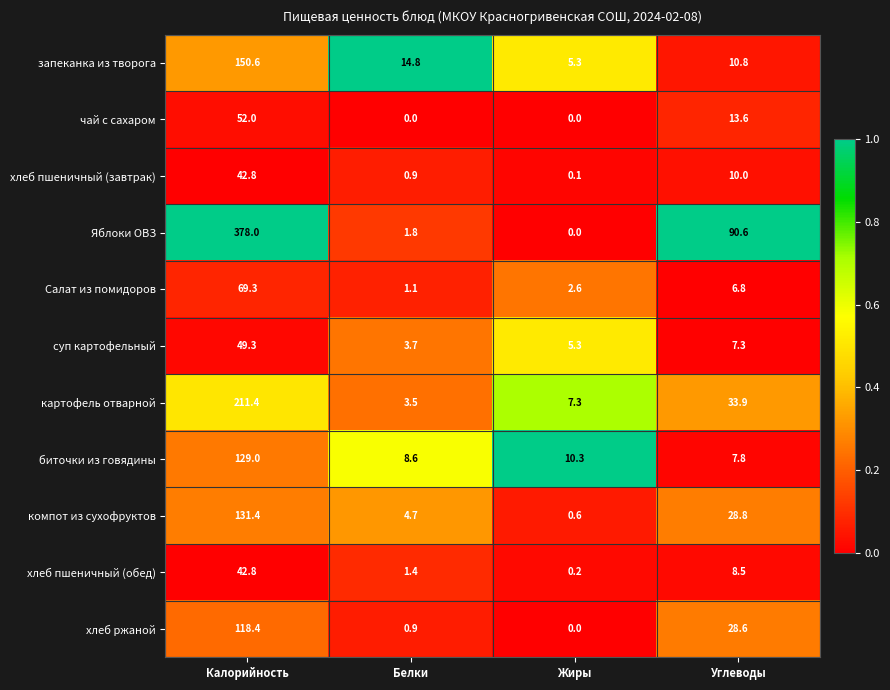

List the labels in order of биточки из говядины value, smallest first.

Углеводы, Белки, Жиры, Калорийность